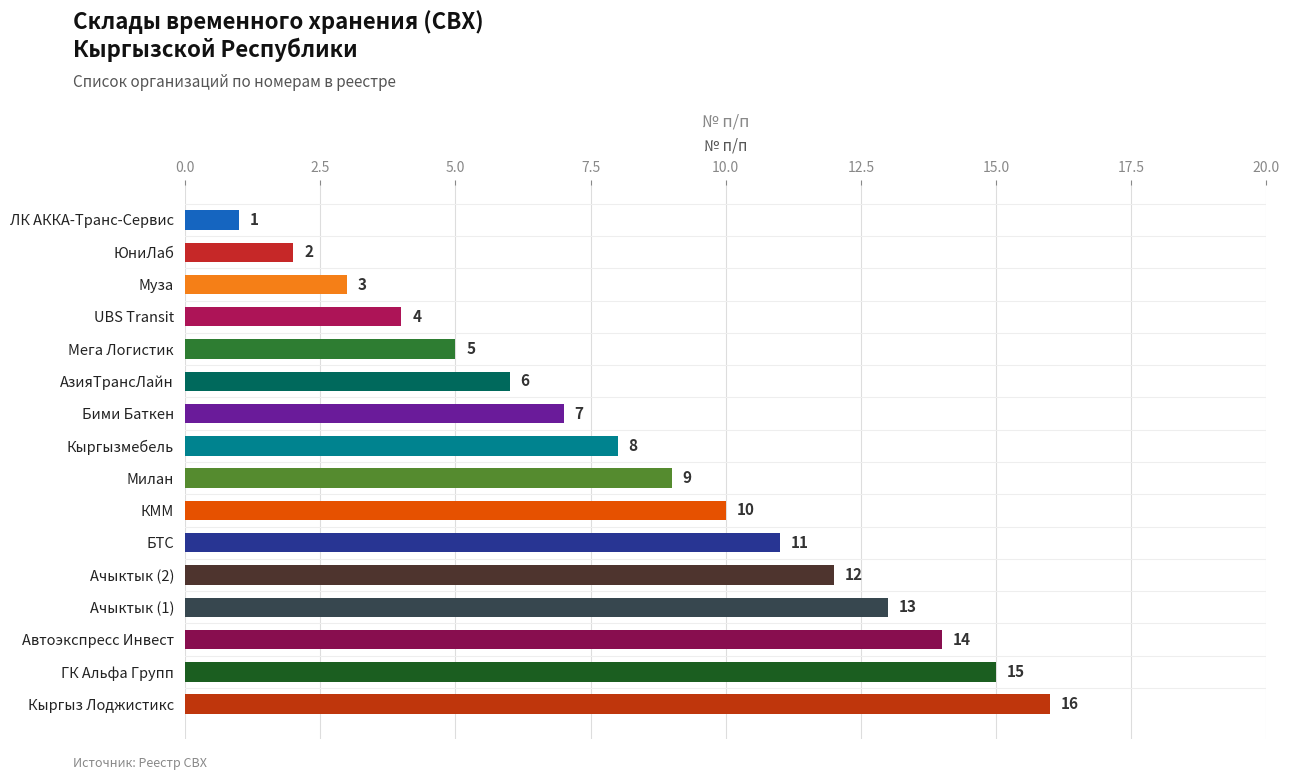

What is the greatest value displayed?

16